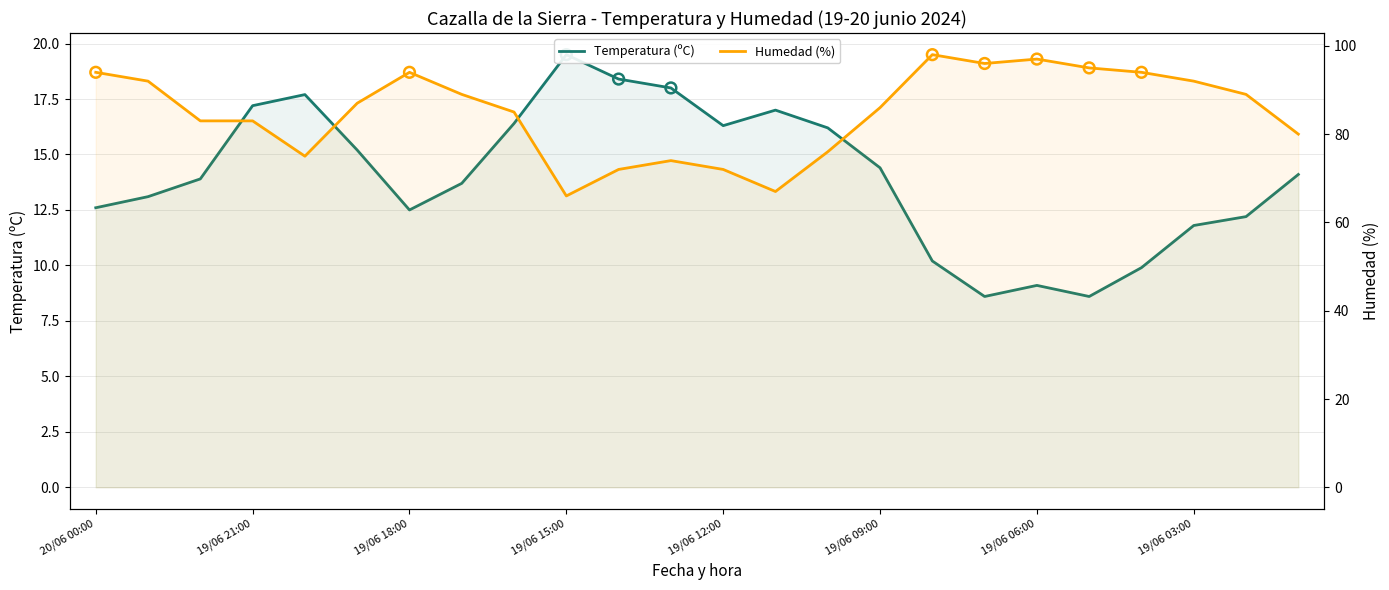

At which category is the sum across all series the highest?

16